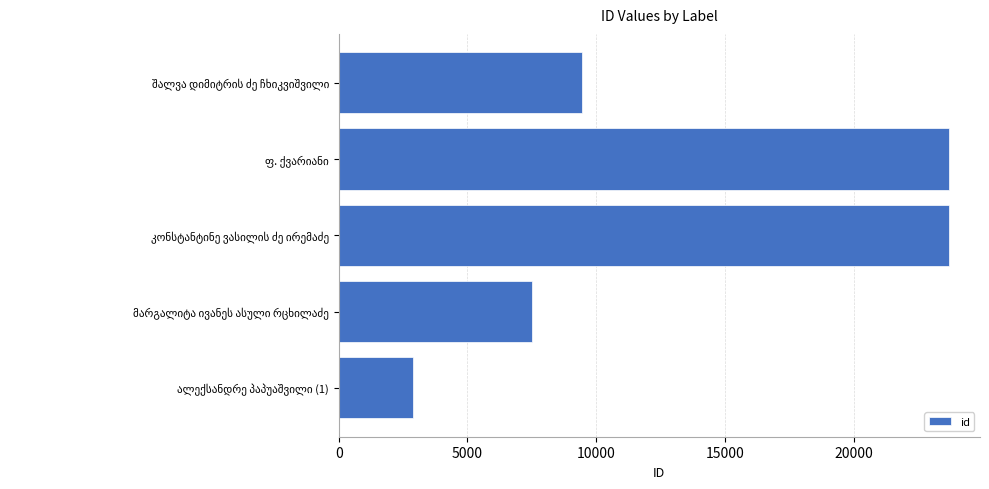

Are the bars horizontal?

Yes